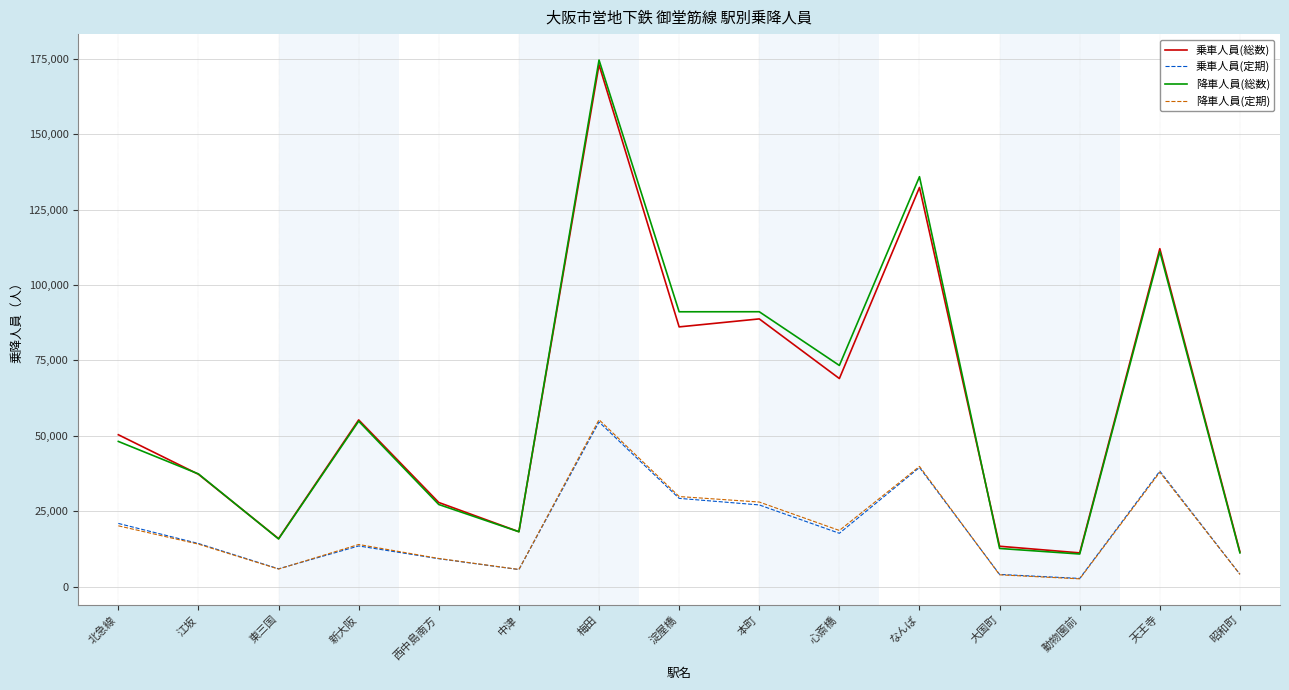

At which category is the sum across all series the highest?

梅田